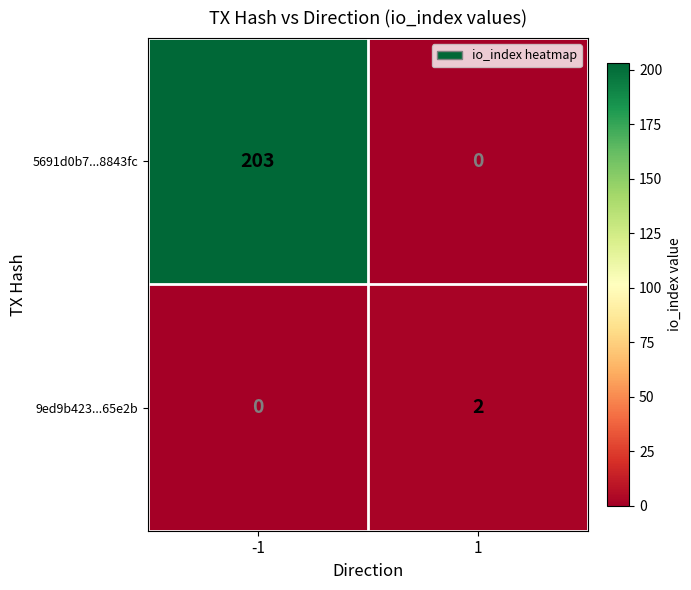

Which series has the largest total across all categories?

5691d0b7...8843fc